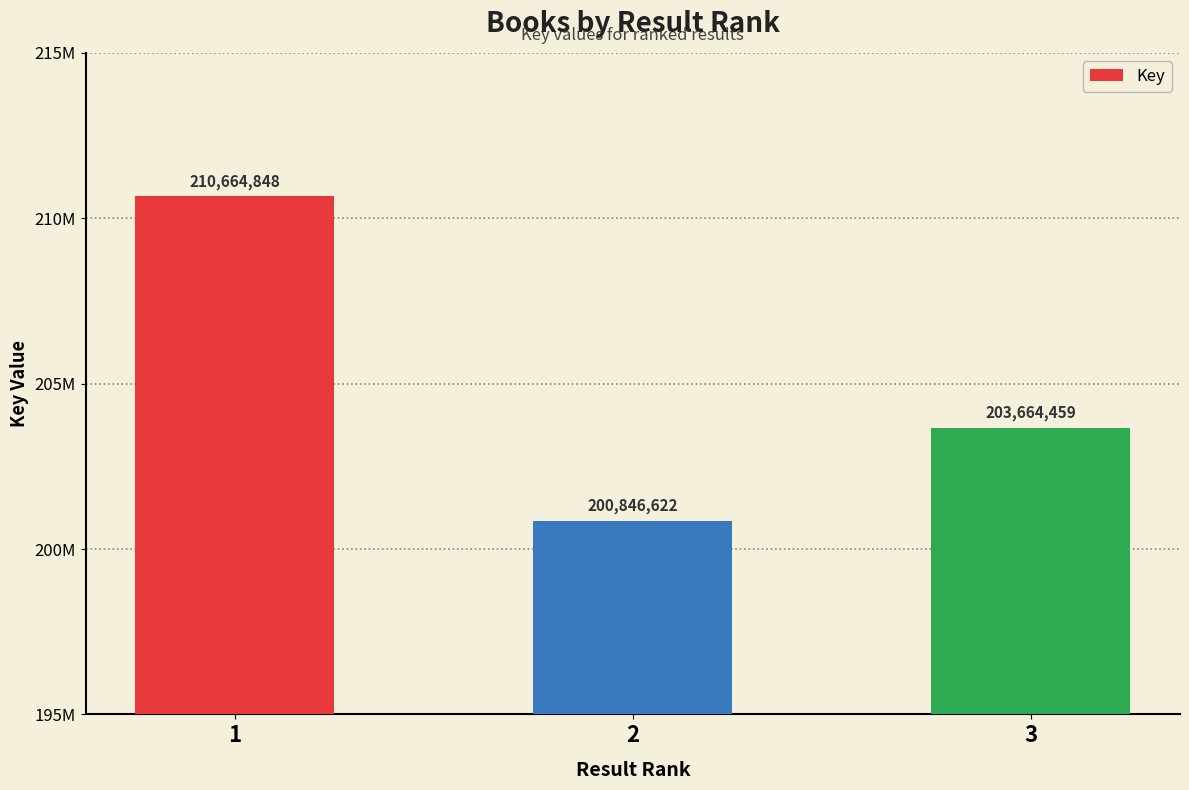

The value at 3 is 203664459. True or false?

True